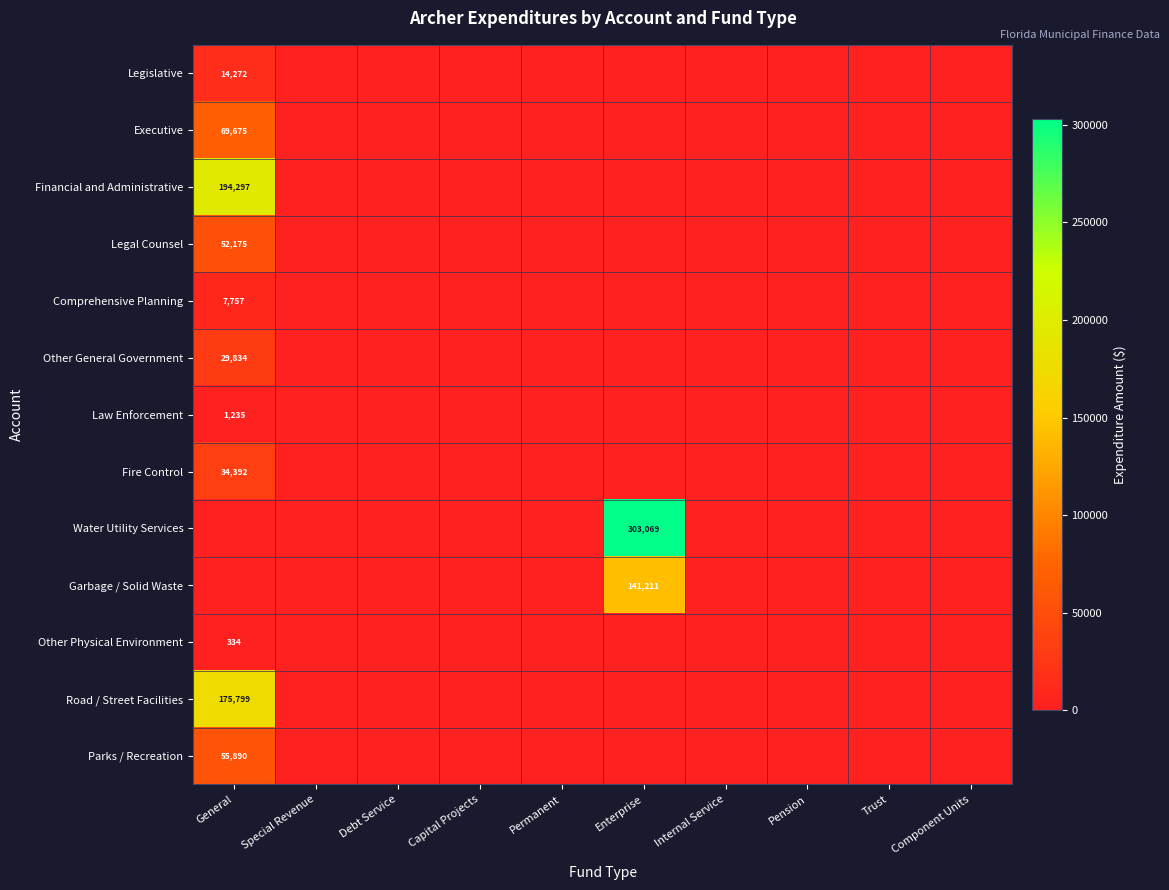

The Legislative series shows 8003 at General. True or false?

False